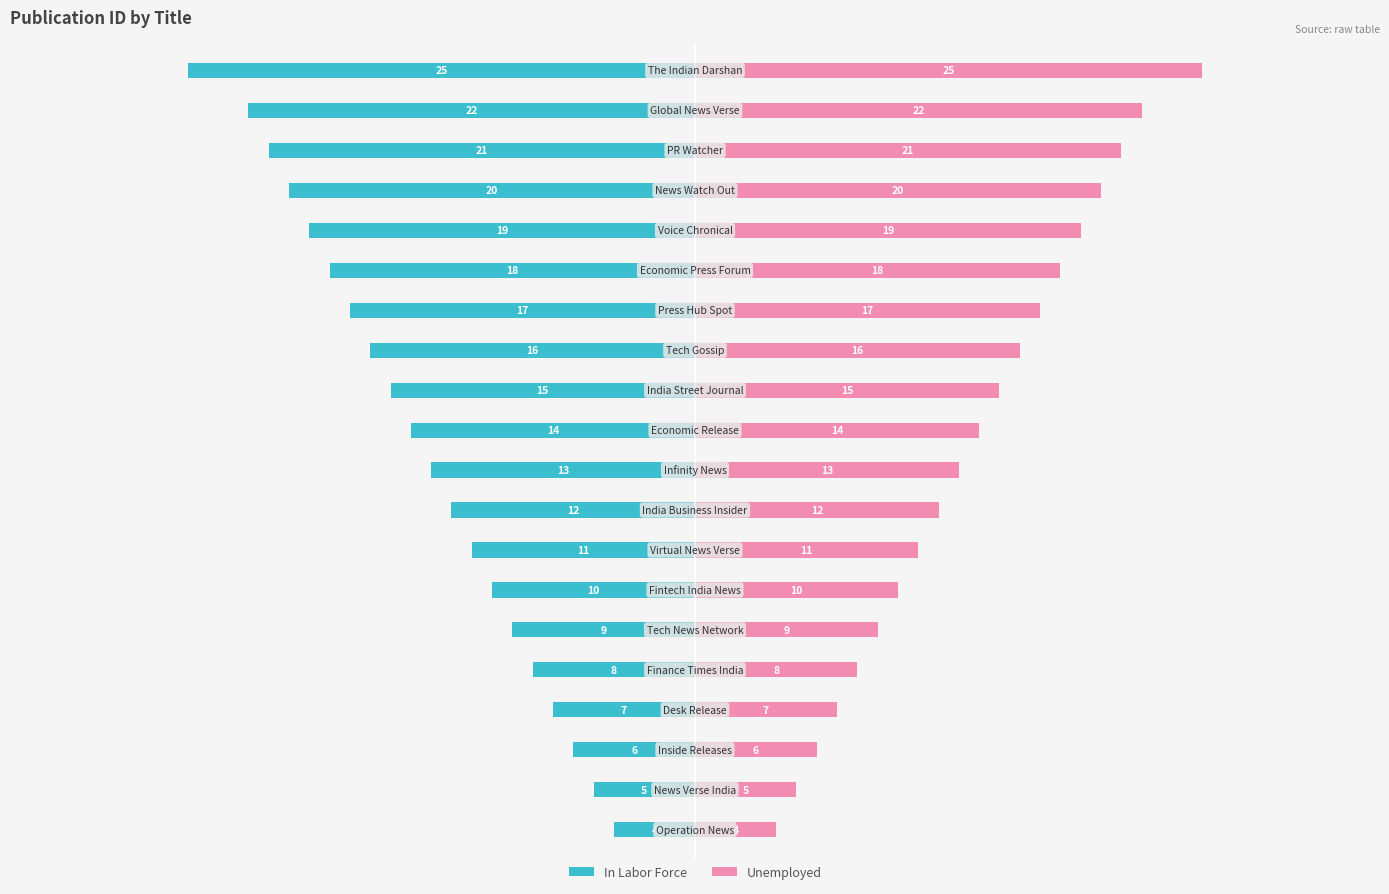

Reading right to left, what are all the values shown in this chart?

In Labor Force: -25	-22	-21	-20	-19	-18	-17	-16	-15	-14	-13	-12	-11	-10	-9	-8	-7	-6	-5	-4
Unemployed: 25	22	21	20	19	18	17	16	15	14	13	12	11	10	9	8	7	6	5	4